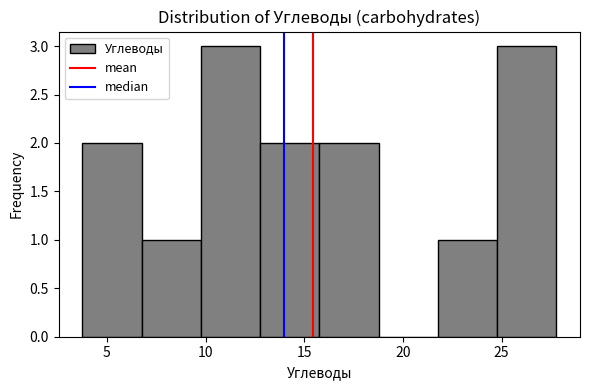

Reading left to right, list every bar in this chart as the range it spans on the x-axis followed by its height. Neither the bar edges nor the heights are printed on the chart, so give them approximately, as read against the axes.

4 to 7: 2
7 to 10: 1
10 to 13: 3
13 to 16: 2
16 to 19: 2
19 to 22: 0
22 to 25: 1
25 to 28: 3